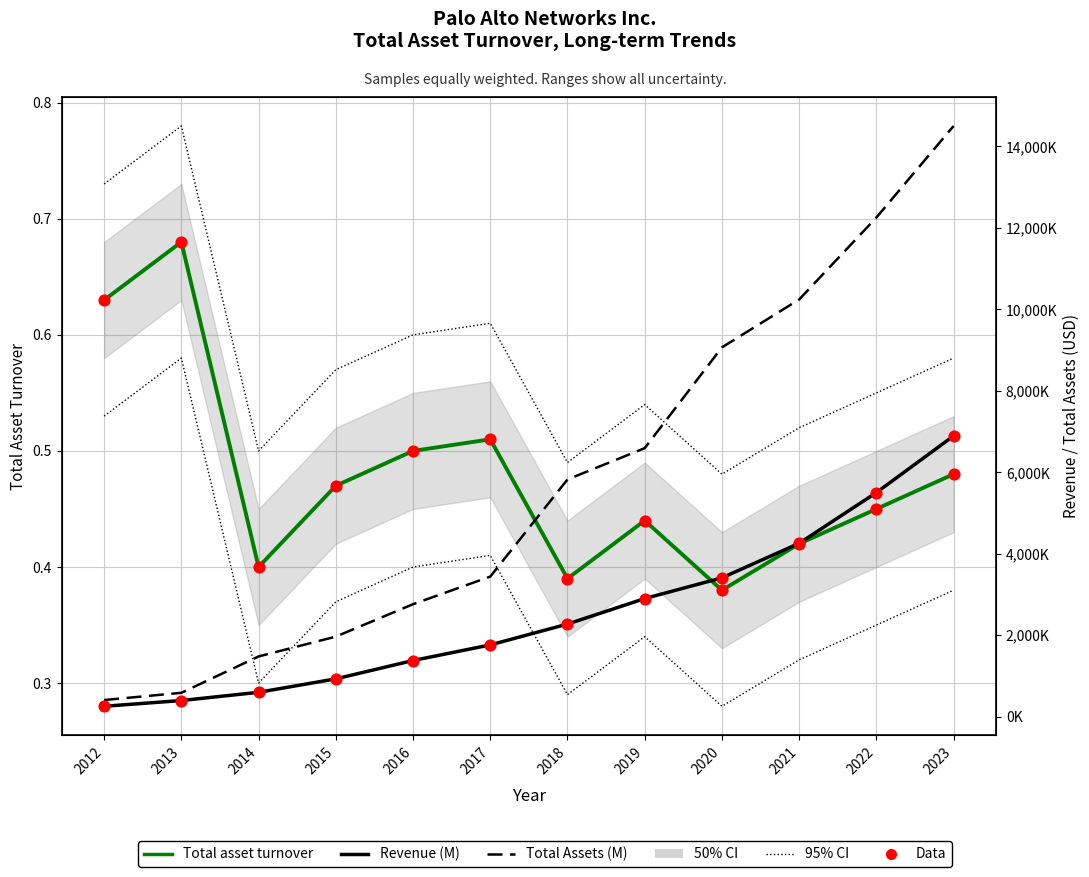

At which category is the sum across all series the highest?

2023